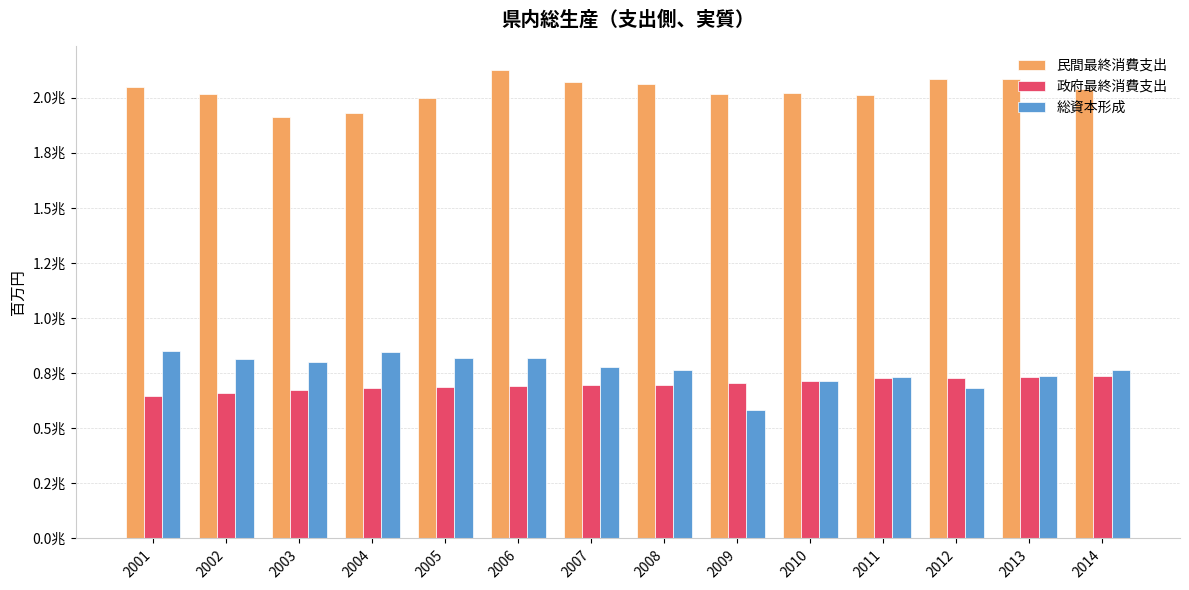

What is the total value across all series at 2009?

3307113